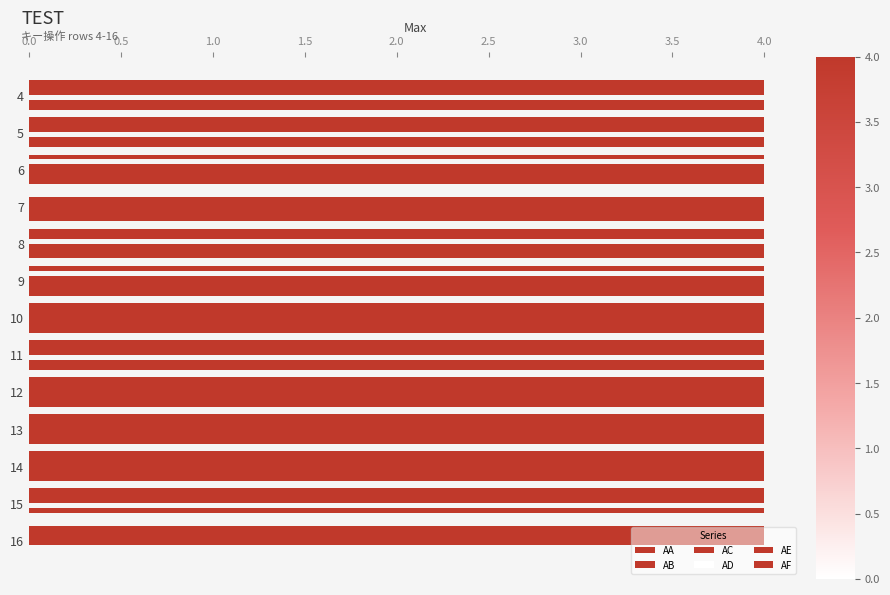

What is the difference between the maximum and minimum values in the AE series?

4